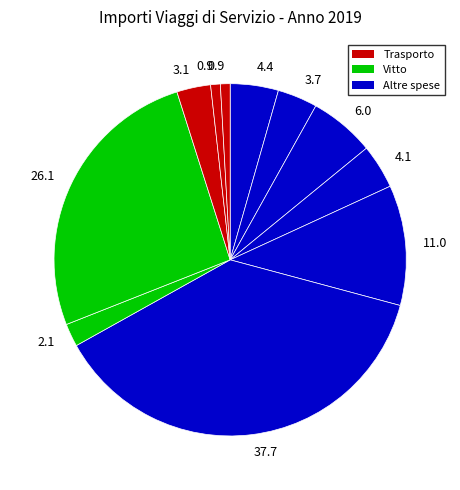

Count the number of slices in the pie.

11